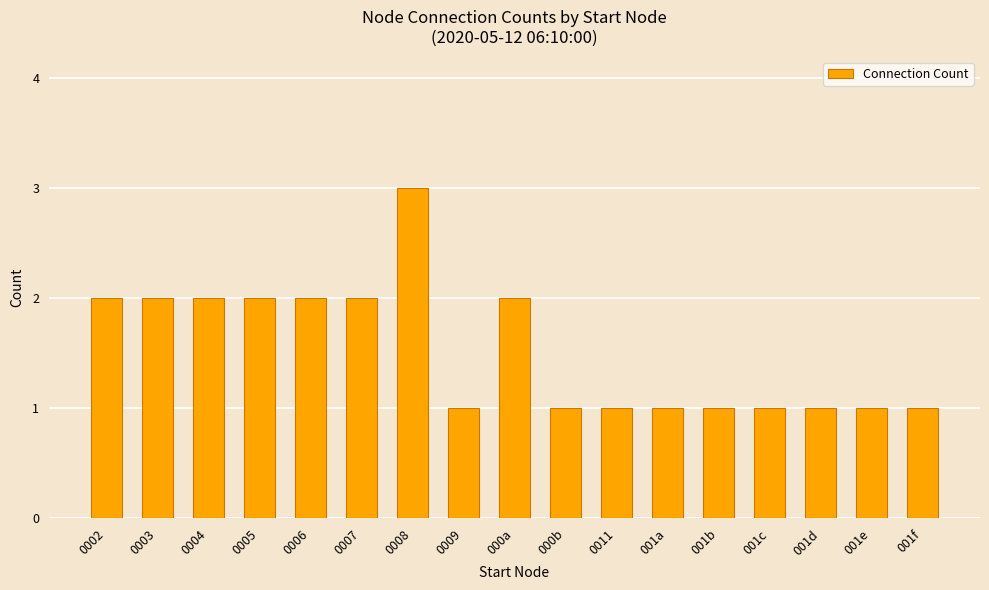

What is the label of the 10th bar from the left?

000b